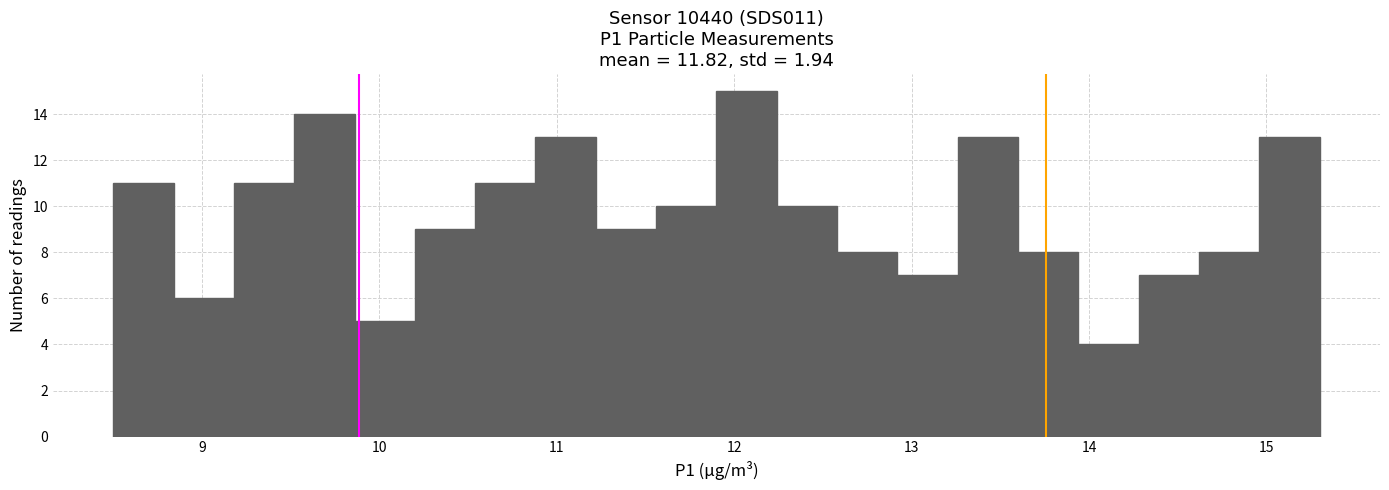

Read against the x-axis, roughly where is the centre of the tallest bar?

12.1